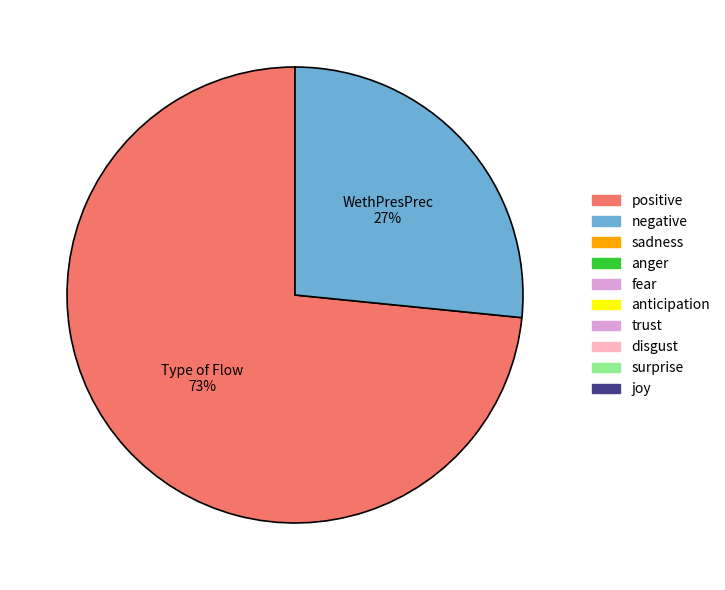

Which has a higher value, Type of Flow or WethPresPrec?

Type of Flow